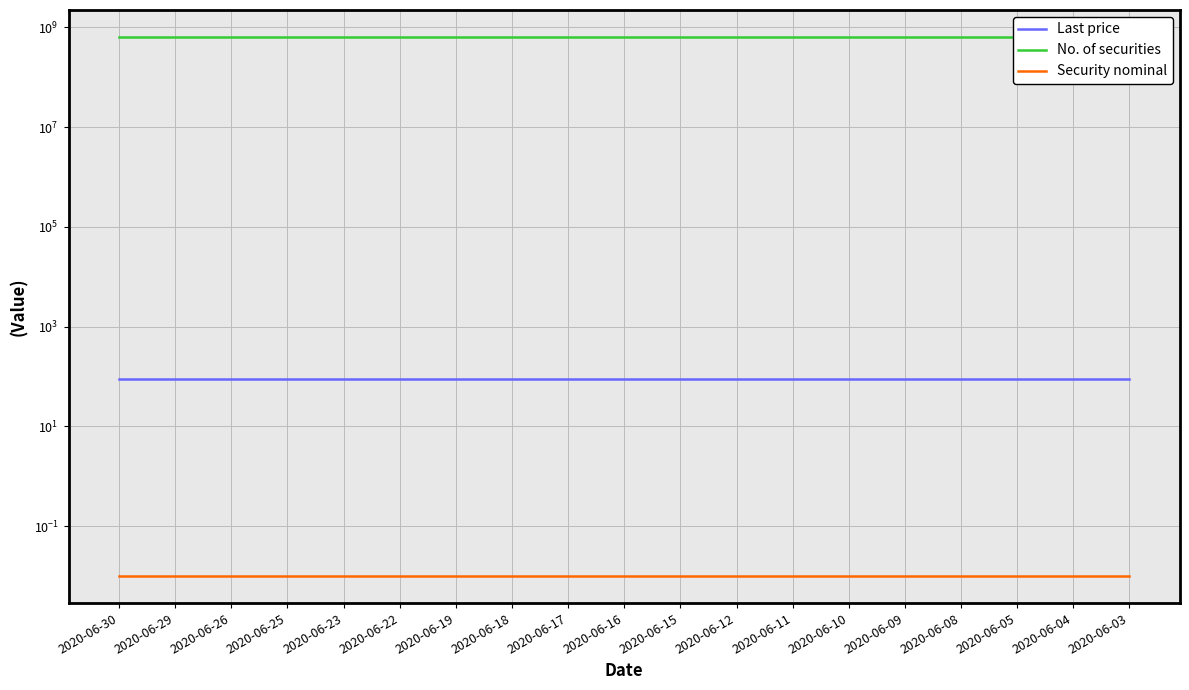

Is it true that Security nominal equals 0.0 at 2020-06-04?

True